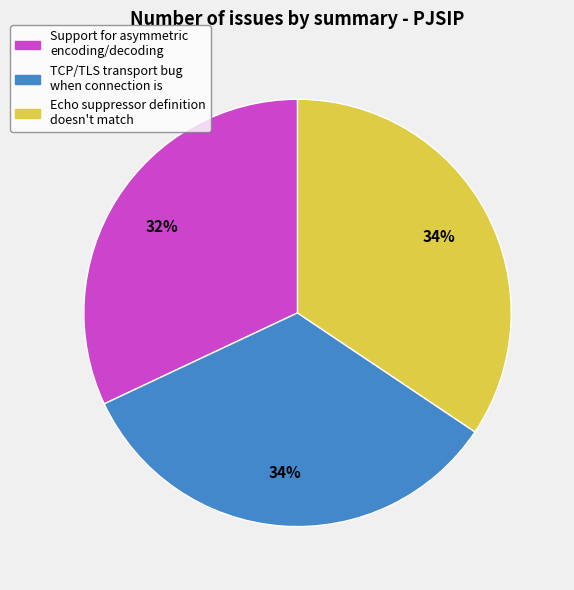

Combined, do Support for asymmetric encoding/decoding and Echo suppressor definition doesn't match account for over 50%?

Yes